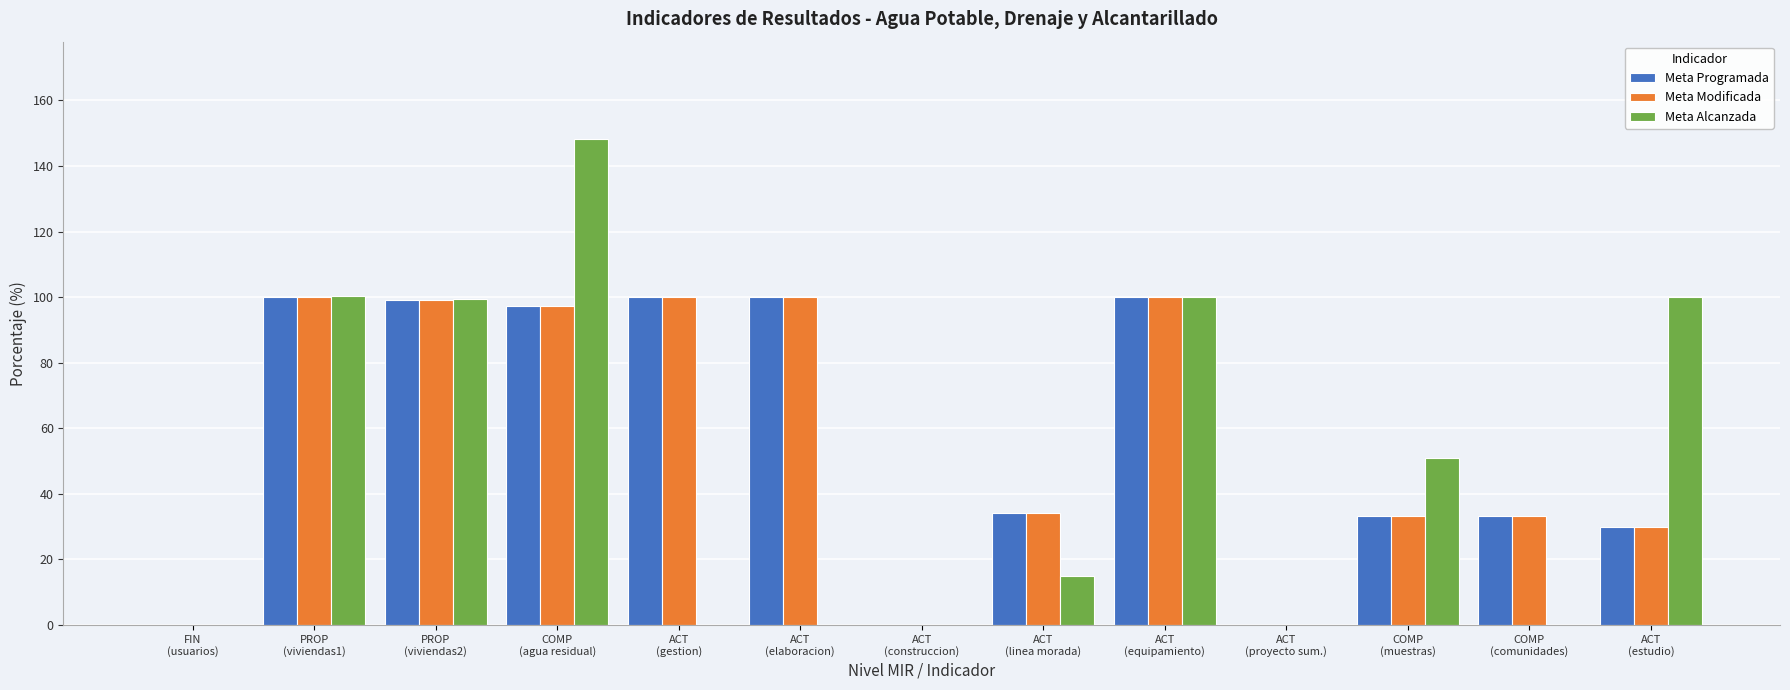

Which series has the widest spread of values?

Meta Alcanzada